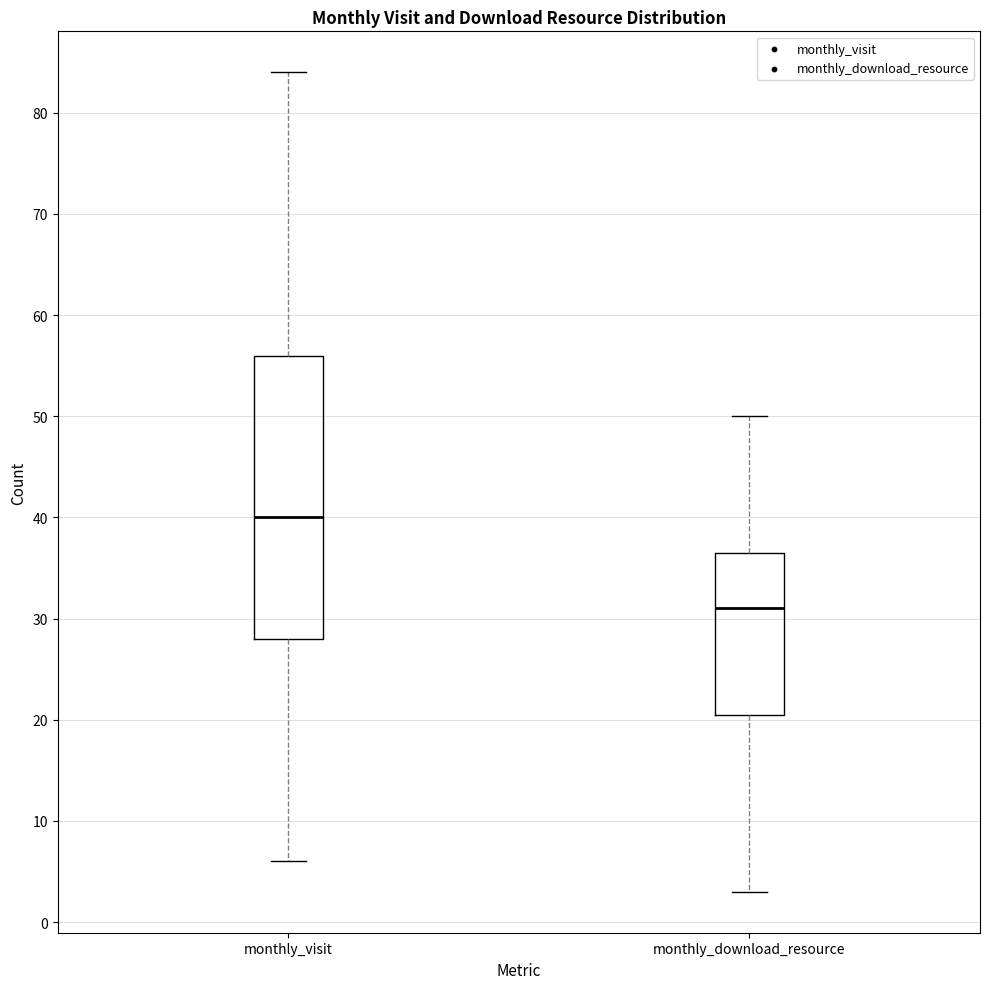

Which box is the tallest, from its lower edge to its upper edge?

monthly_visit